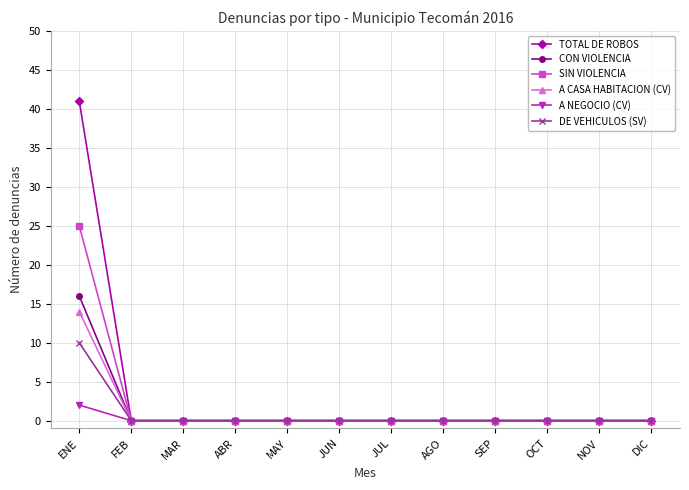

Which series has the largest range (max minus min)?

TOTAL DE ROBOS